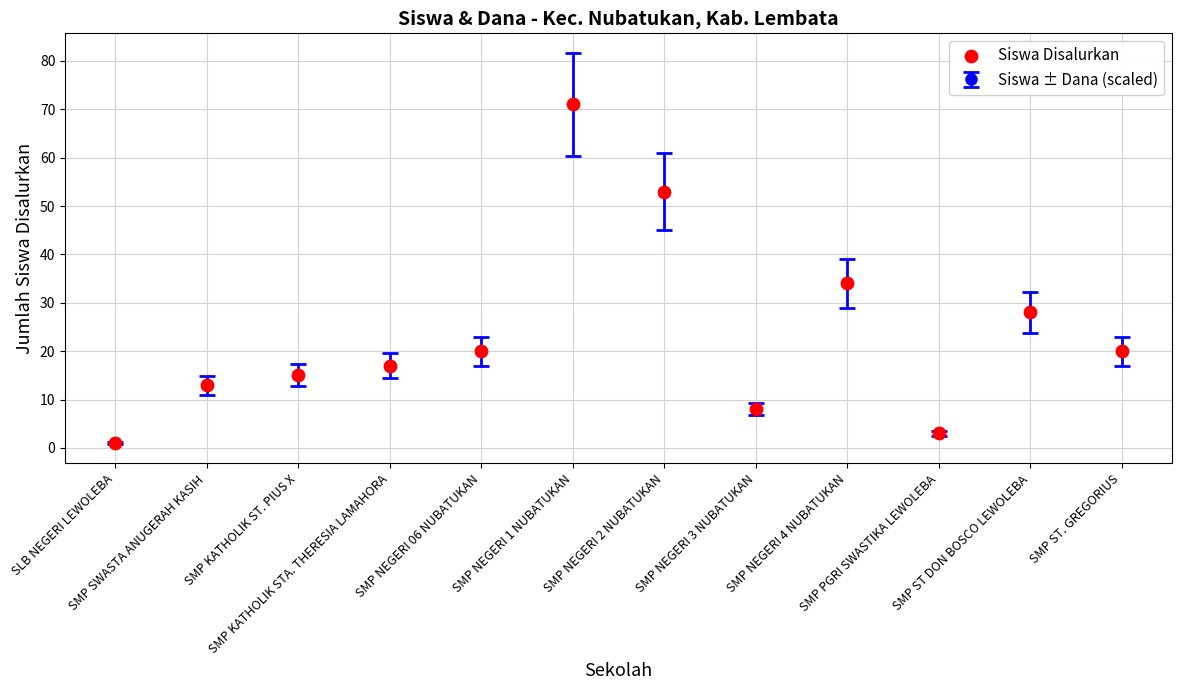

What is the change in value from SLB NEGERI LEWOLEBA to SMP NEGERI 1 NUBATUKAN?

+70